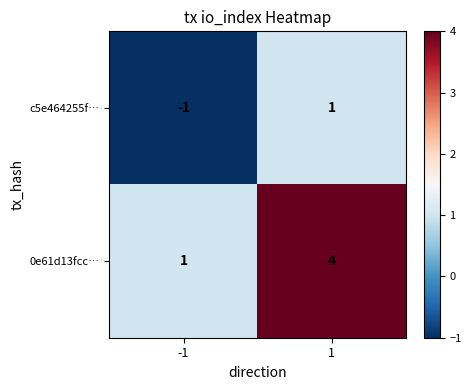

Rank the series at -1 from lowest to highest value.

c5e464255f…, 0e61d13fcc…